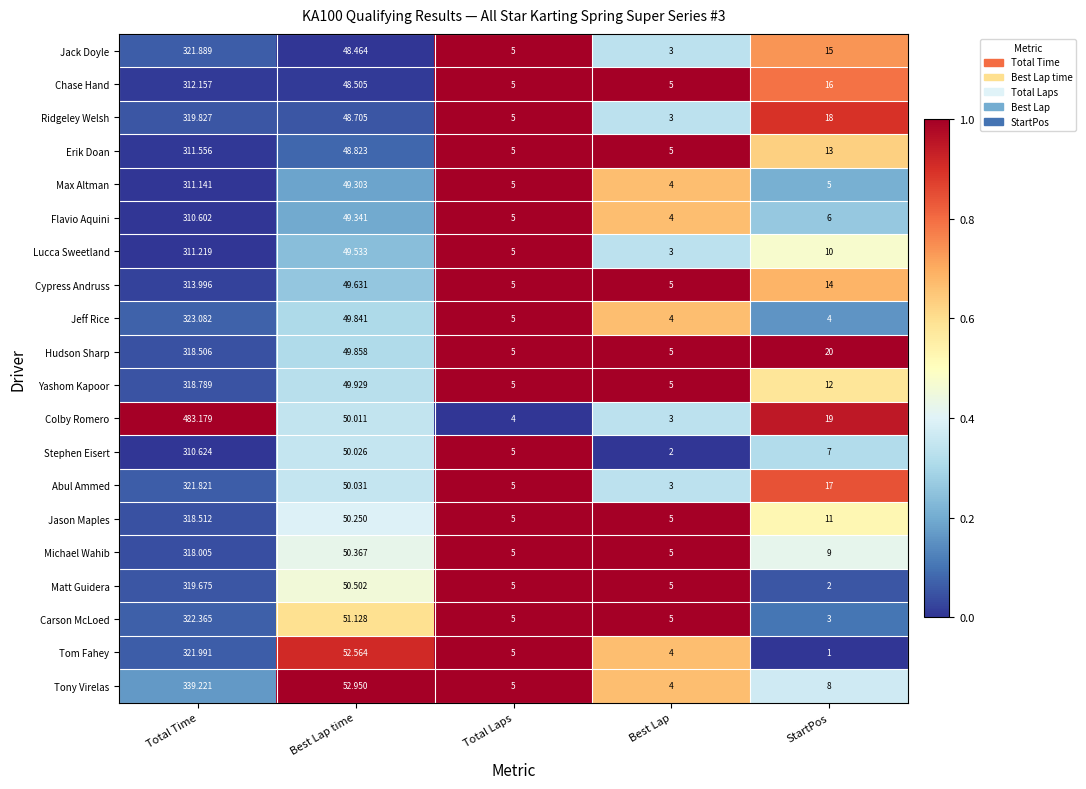

Which series has the largest total across all categories?

Colby Romero